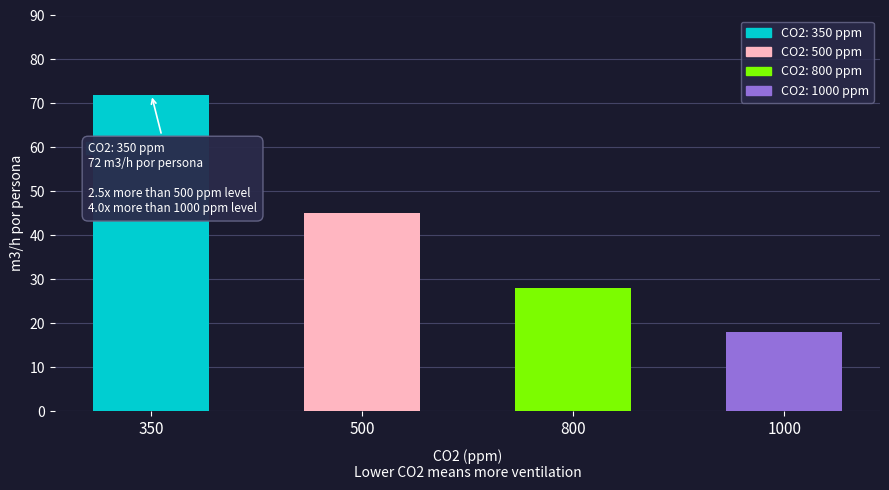

Which category has the highest value across all series?

350